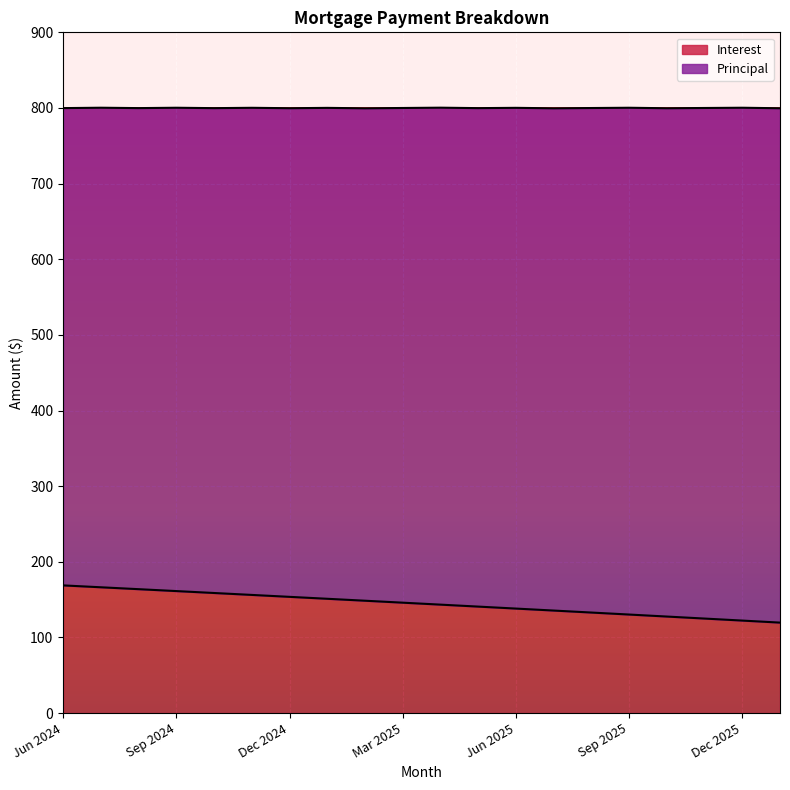

How many data points are less than 145?

10